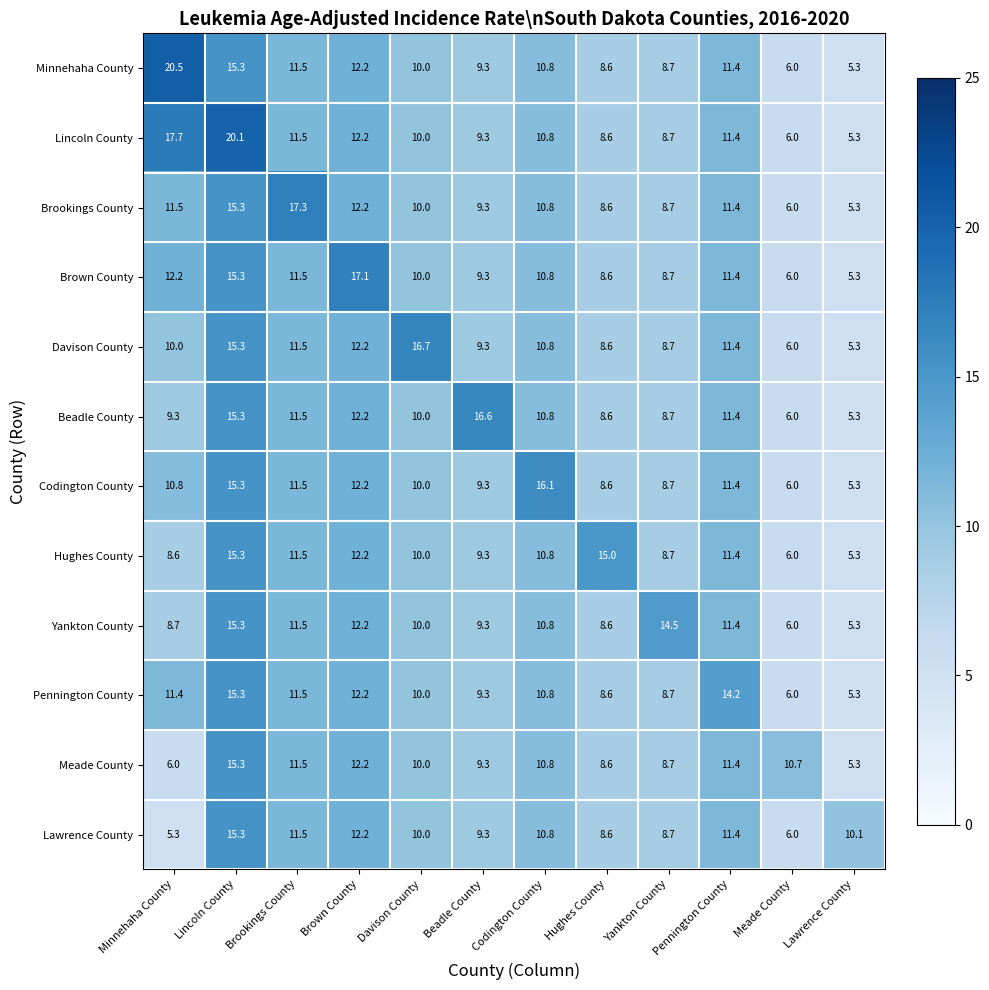

Is it true that Lincoln County equals 12.2 at Hughes County?

False